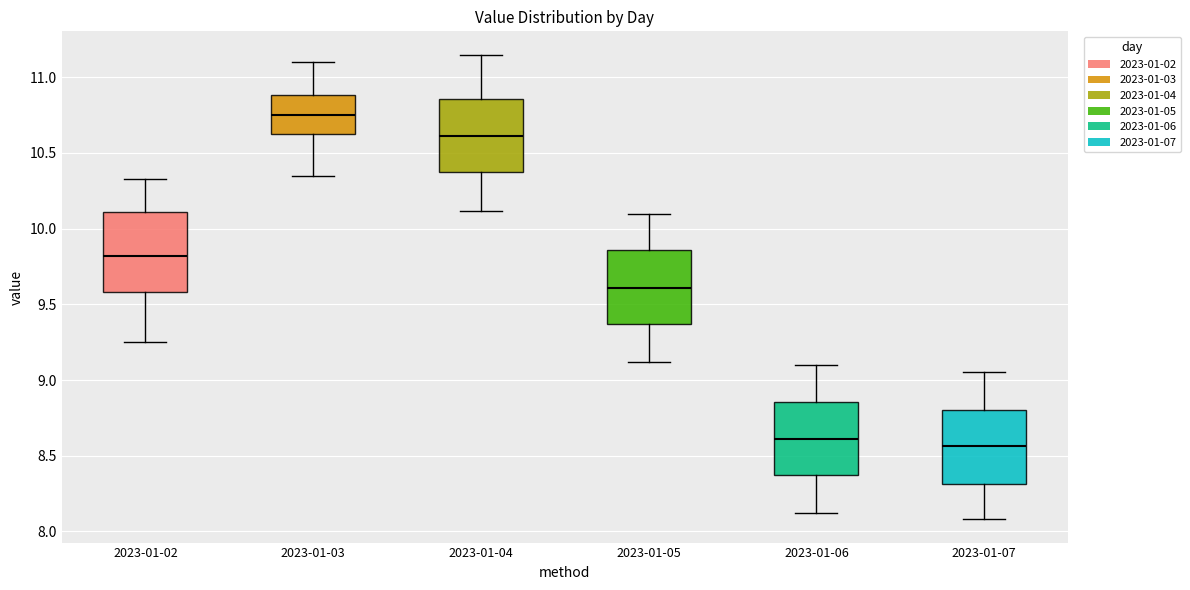

Reading left to right, read every box against the y-axis: the position of its median line, the range the box covers, and the ends of its whiskers. The values are not printed on the chart, so give them approximately, as read against the axis.

2023-01-02: median 9.80, box 9.60 to 10.10, whiskers 9.25 to 10.35
2023-01-03: median 10.75, box 10.60 to 10.90, whiskers 10.35 to 11.10
2023-01-04: median 10.60, box 10.35 to 10.85, whiskers 10.10 to 11.15
2023-01-05: median 9.60, box 9.35 to 9.85, whiskers 9.10 to 10.10
2023-01-06: median 8.60, box 8.35 to 8.85, whiskers 8.10 to 9.10
2023-01-07: median 8.55, box 8.30 to 8.80, whiskers 8.10 to 9.05